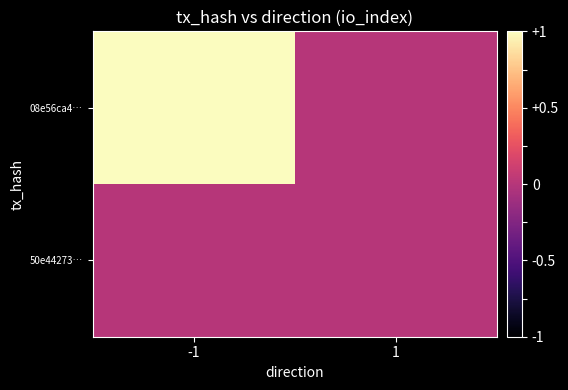

Reading right to left, transcribe all the data shown in this chart.

08e56ca4…: 1=0	-1=1
50e44273…: 1=0	-1=0